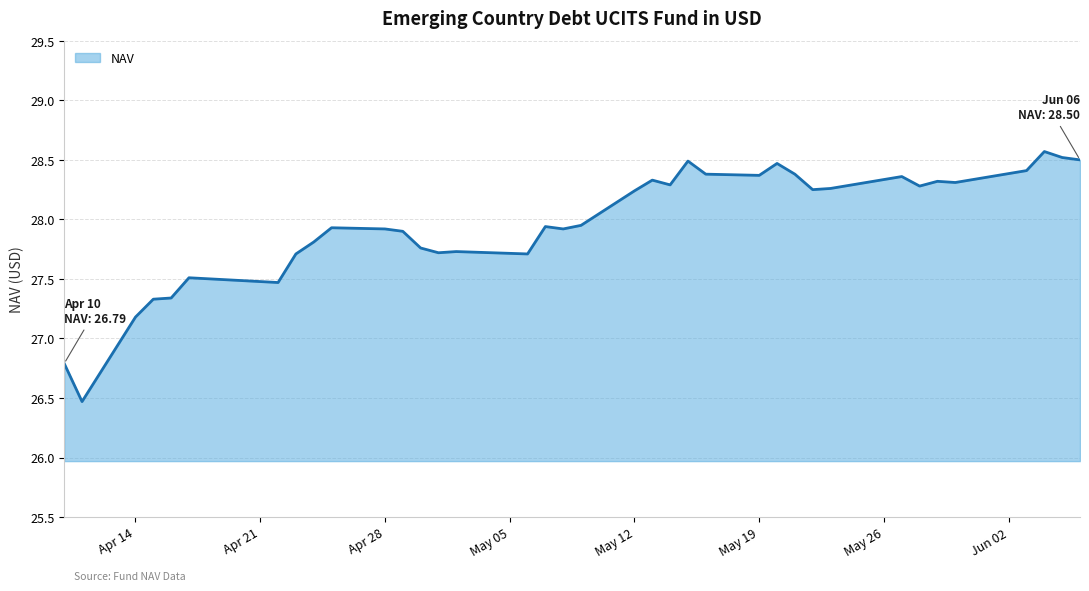

What is the greatest value displayed?

28.6